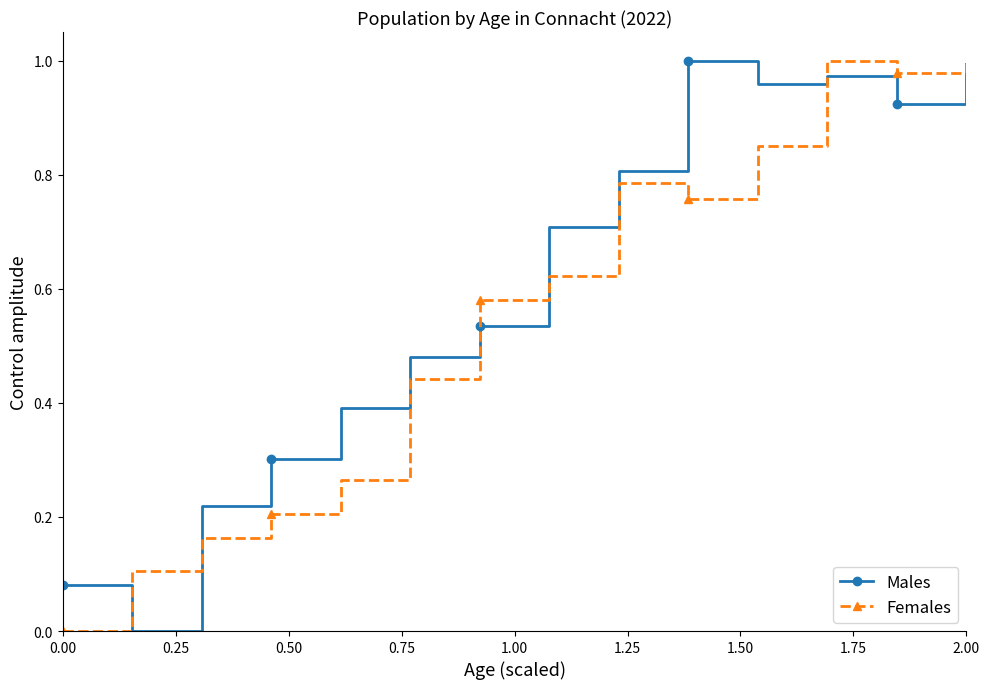

True or false: Males has more than 2 interior local peaks.

False